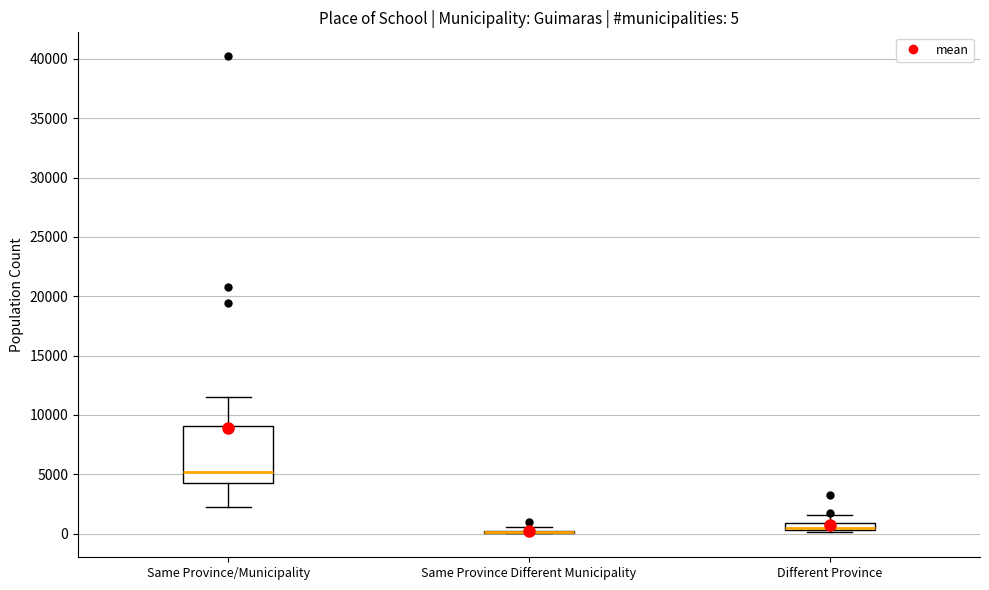

Which box is the tallest, from its lower edge to its upper edge?

Same Province/Municipality